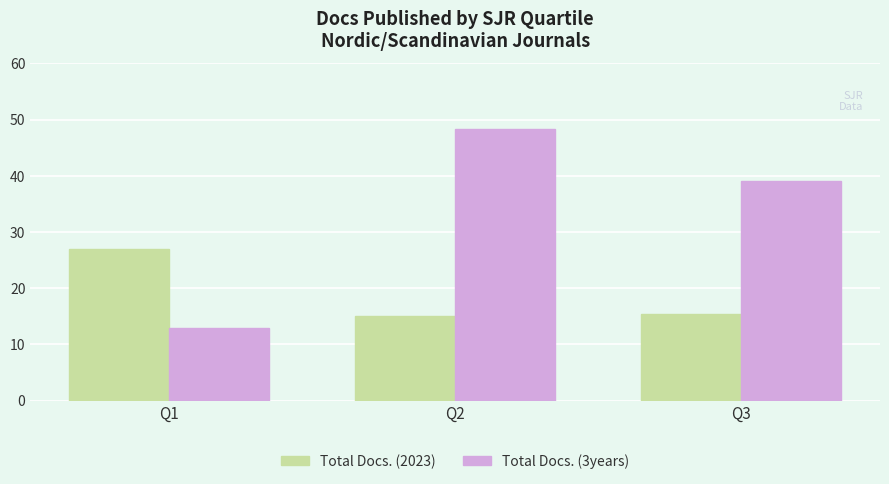

What is the difference between the Total Docs. (3years) values at Q3 and Q1?

26.0